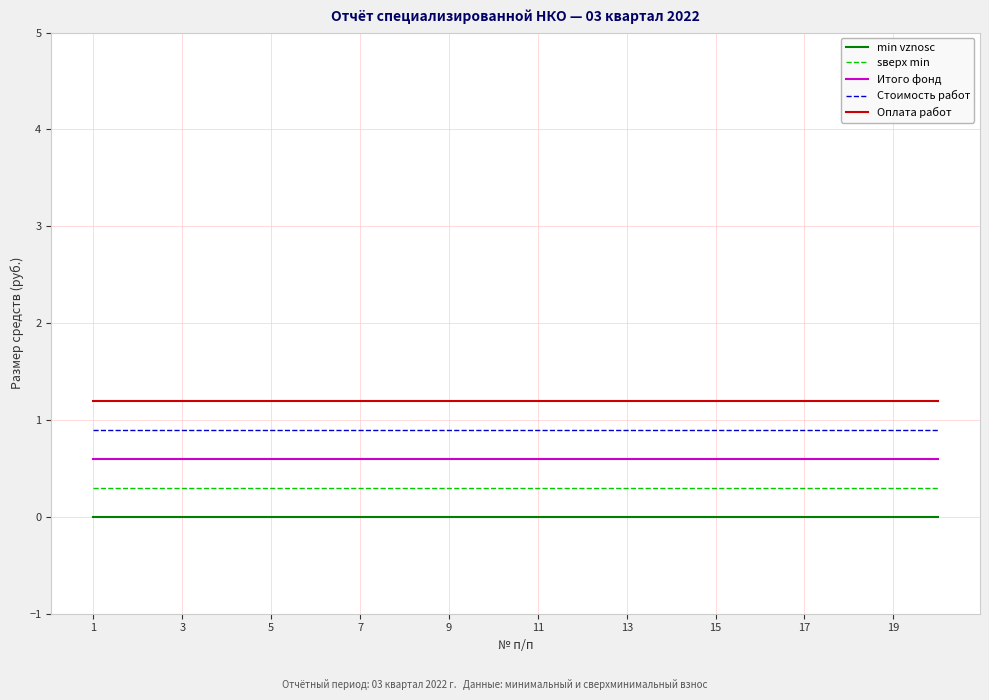

List the series in order of their peak value, lowest first.

min vznosc, sверх min, Итого фонд, Стоимость работ, Оплата работ